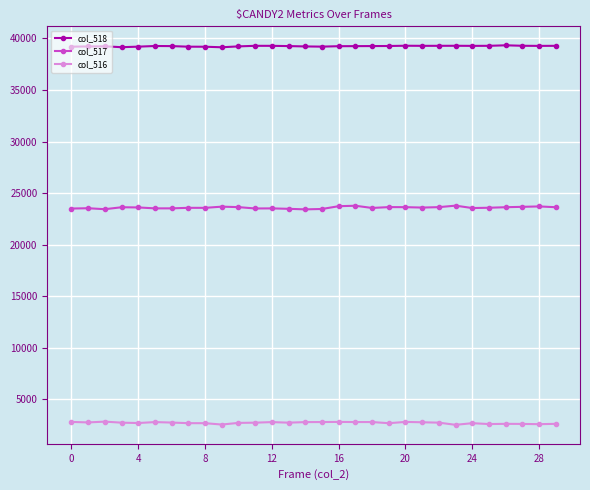

What is the value of the col_518 point at the 22nd from the left?

39283